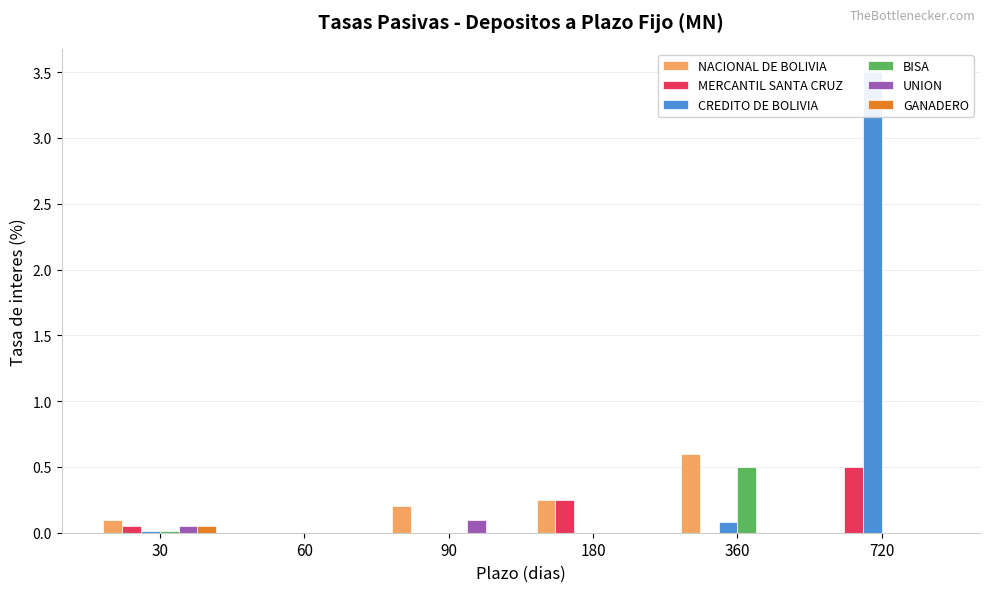

Which series has the largest total across all categories?

CREDITO DE BOLIVIA